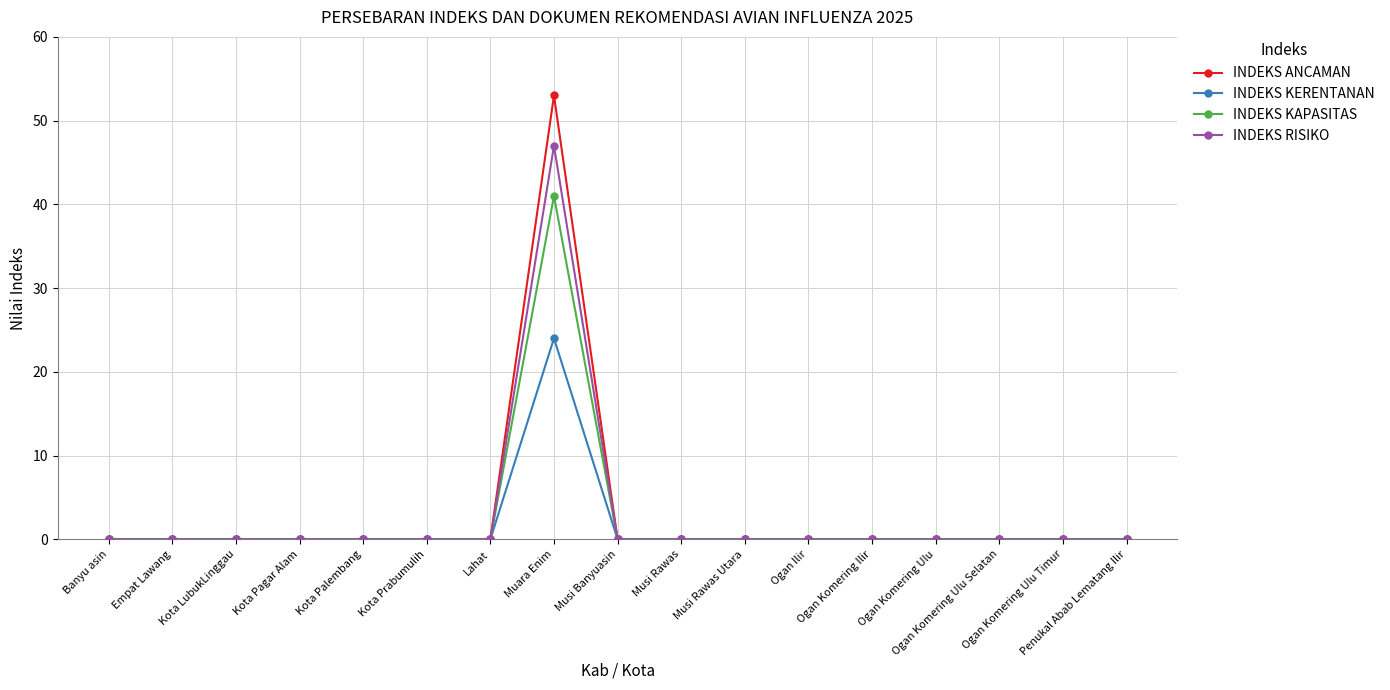

What is the greatest value displayed?

53